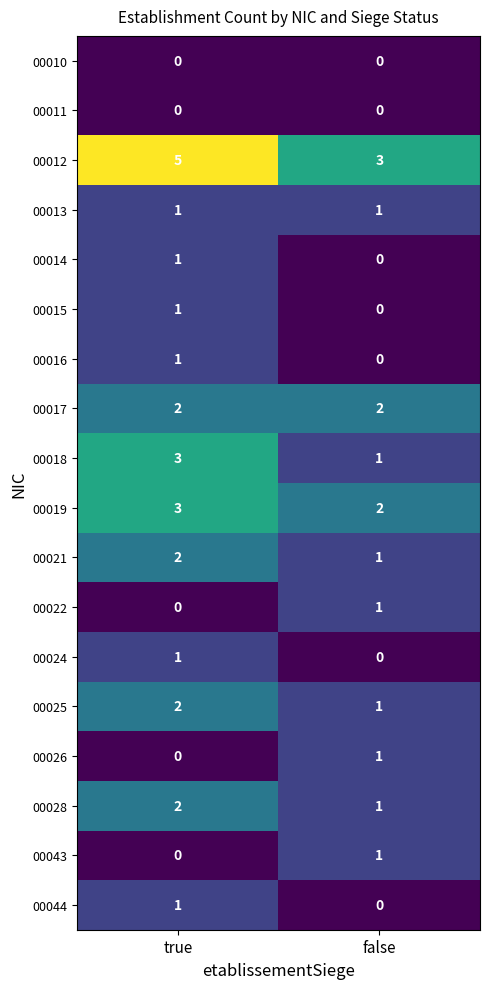

Which label corresponds to the largest value in the chart?

true